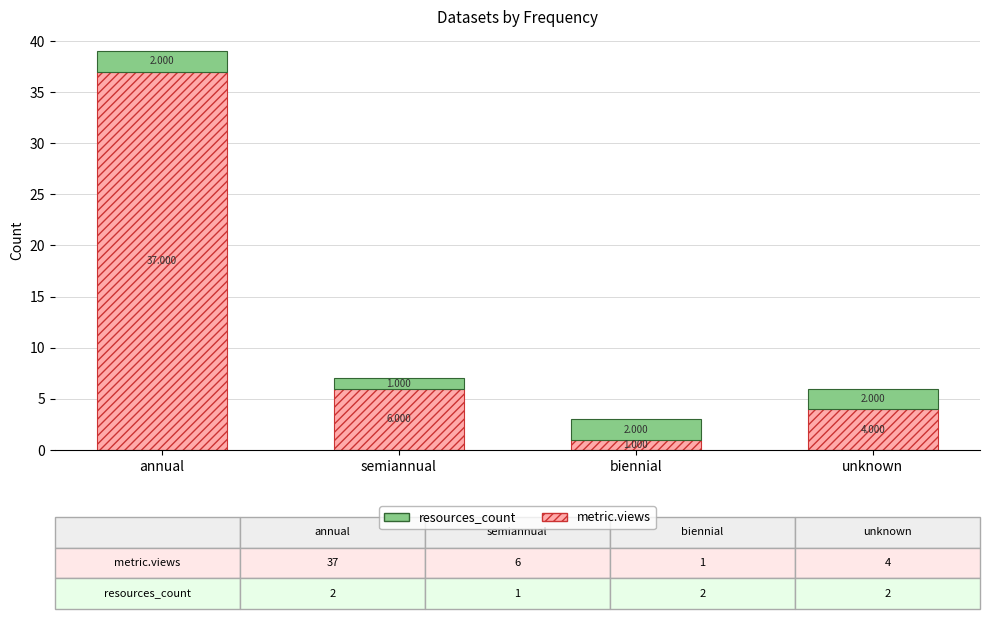

At which label does metric.views first exceed 6?

annual